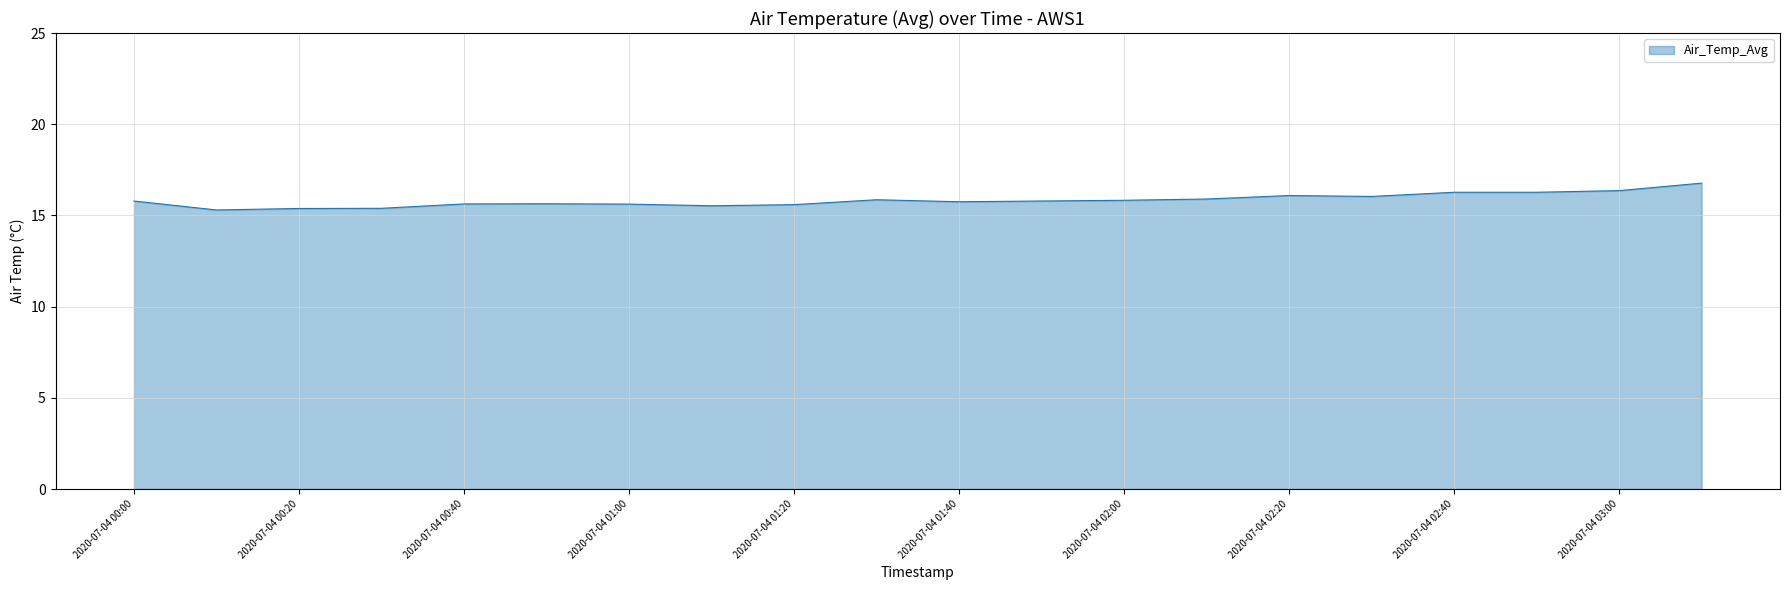

What is the difference between the maximum and minimum values?

1.5